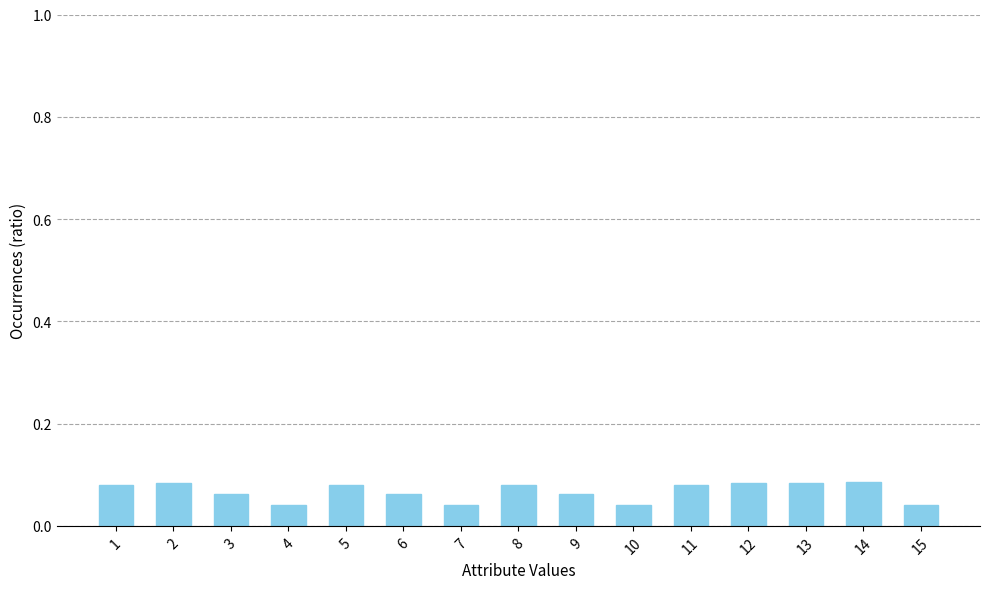

Is it true that the value at 6 is 0.0?

False